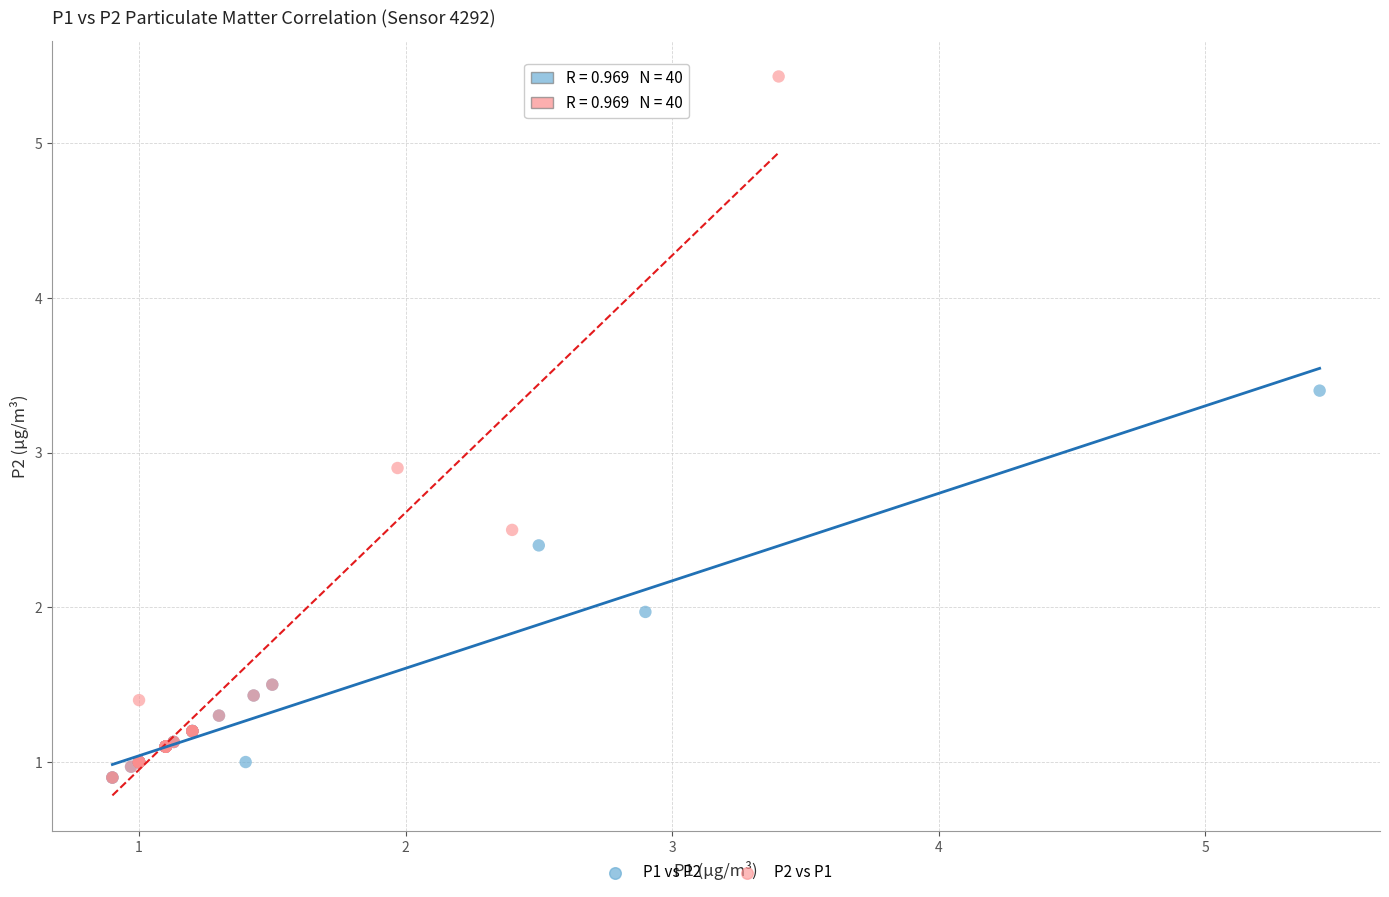

Which series has the widest spread of Y values?

P2 vs P1